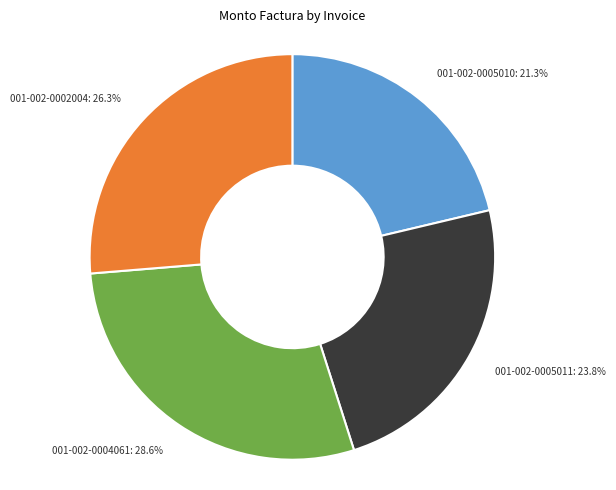

True or false: 001-002-0005010 accounts for 13% of the total.

False